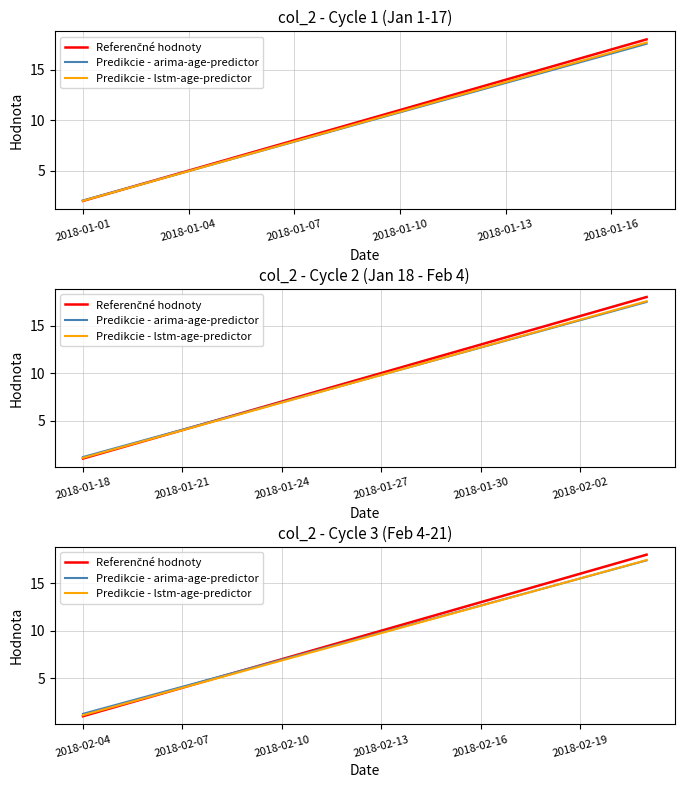

Which series has the widest spread of values?

Referenčné hodnoty